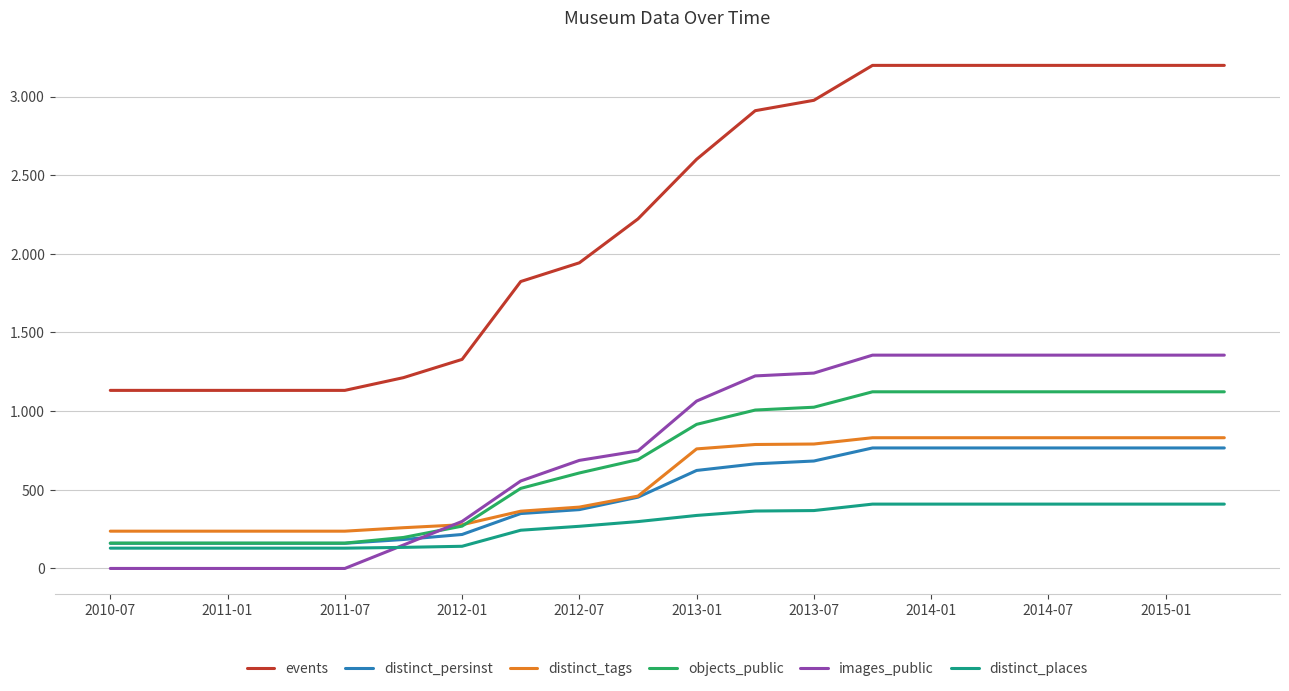

What are all the series names shown in the legend?

events, distinct_persinst, distinct_tags, objects_public, images_public, distinct_places